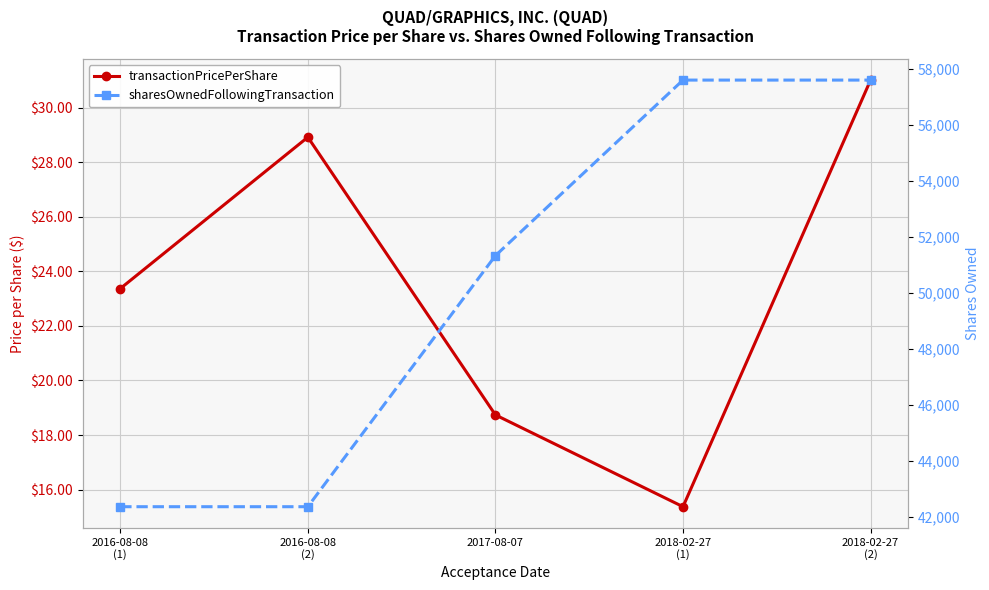

What is the difference between the maximum and minimum values in the sharesOwnedFollowingTransaction series?

15234.0